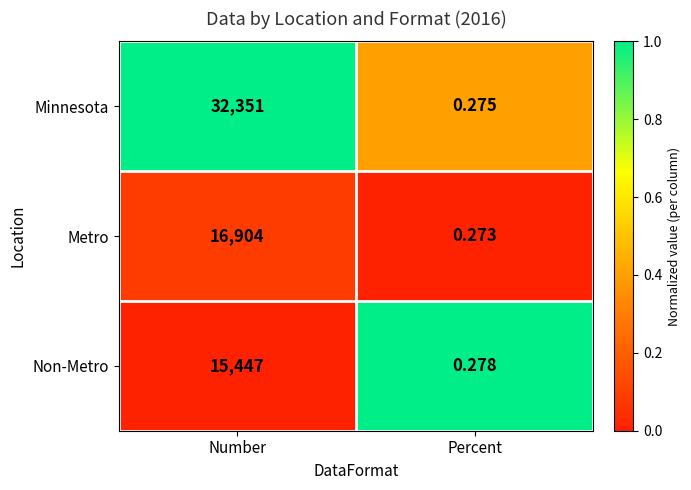

Which category has the lowest value across all series?

Percent